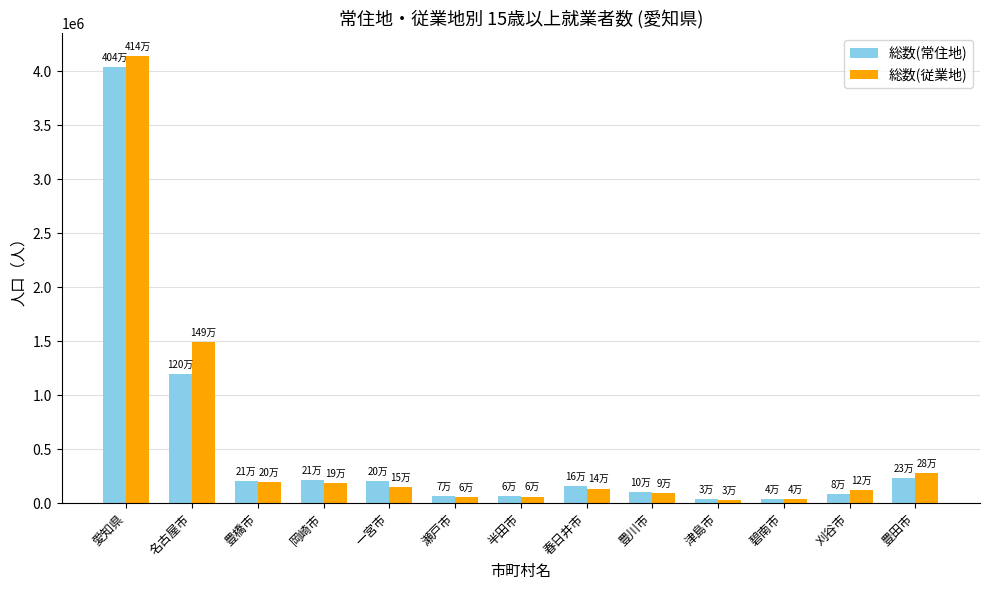

At 名古屋市, list the series in order from smallest to largest.

総数(常住地), 総数(従業地)